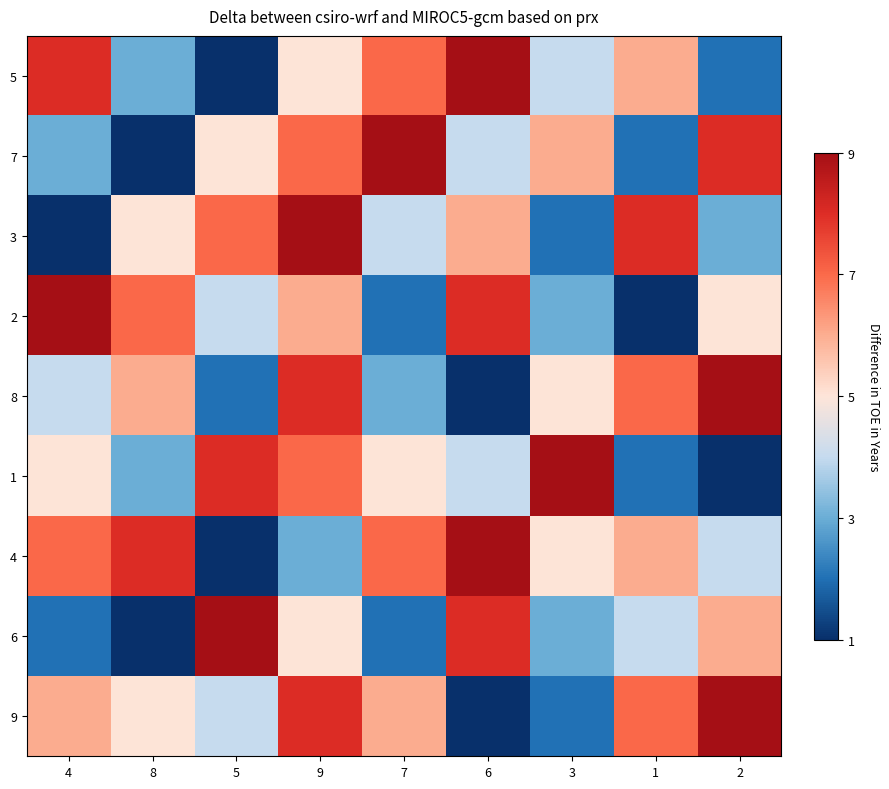

Count the number of categories in the chart.

9